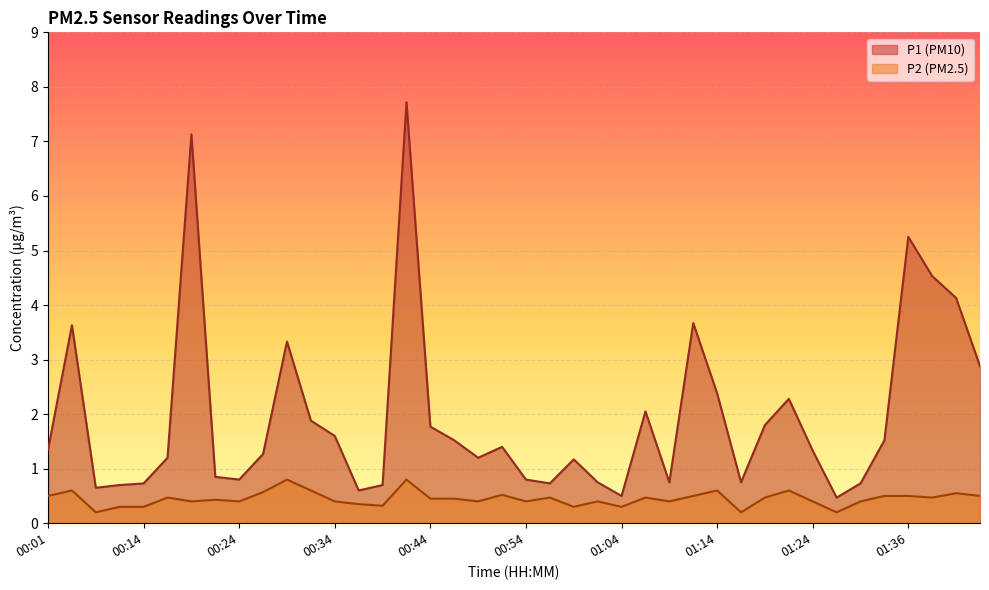

True or false: P1 has a value of 1.4 at 01:36.

False